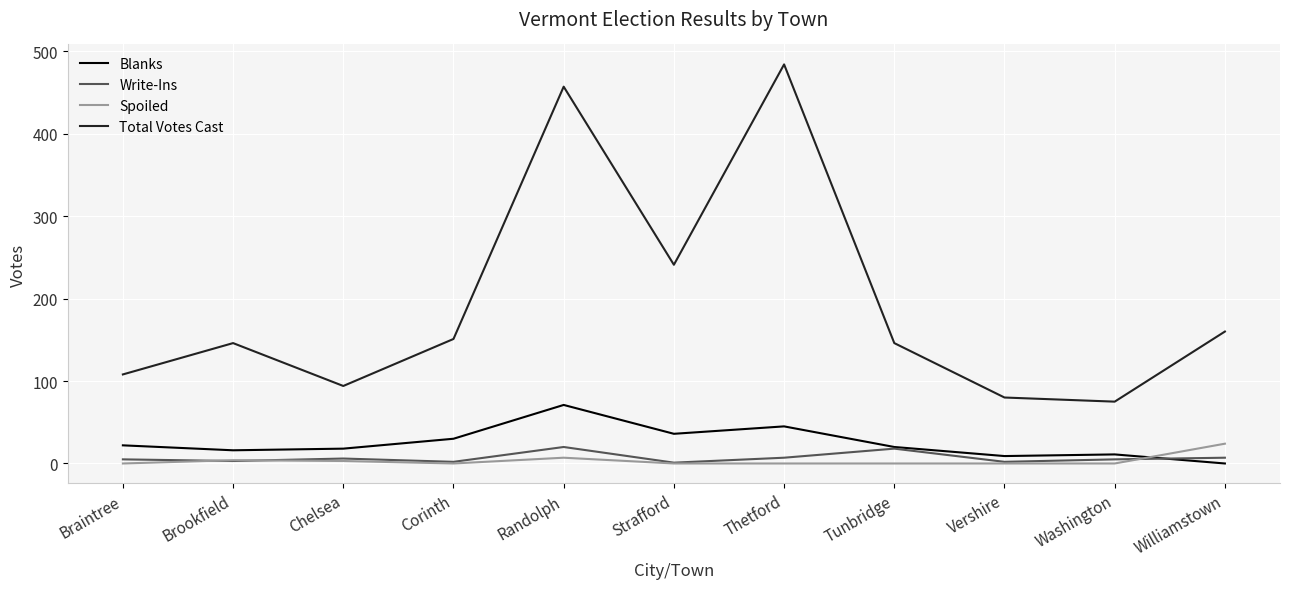

The value of Total Votes Cast at Williamstown is 160. True or false?

True